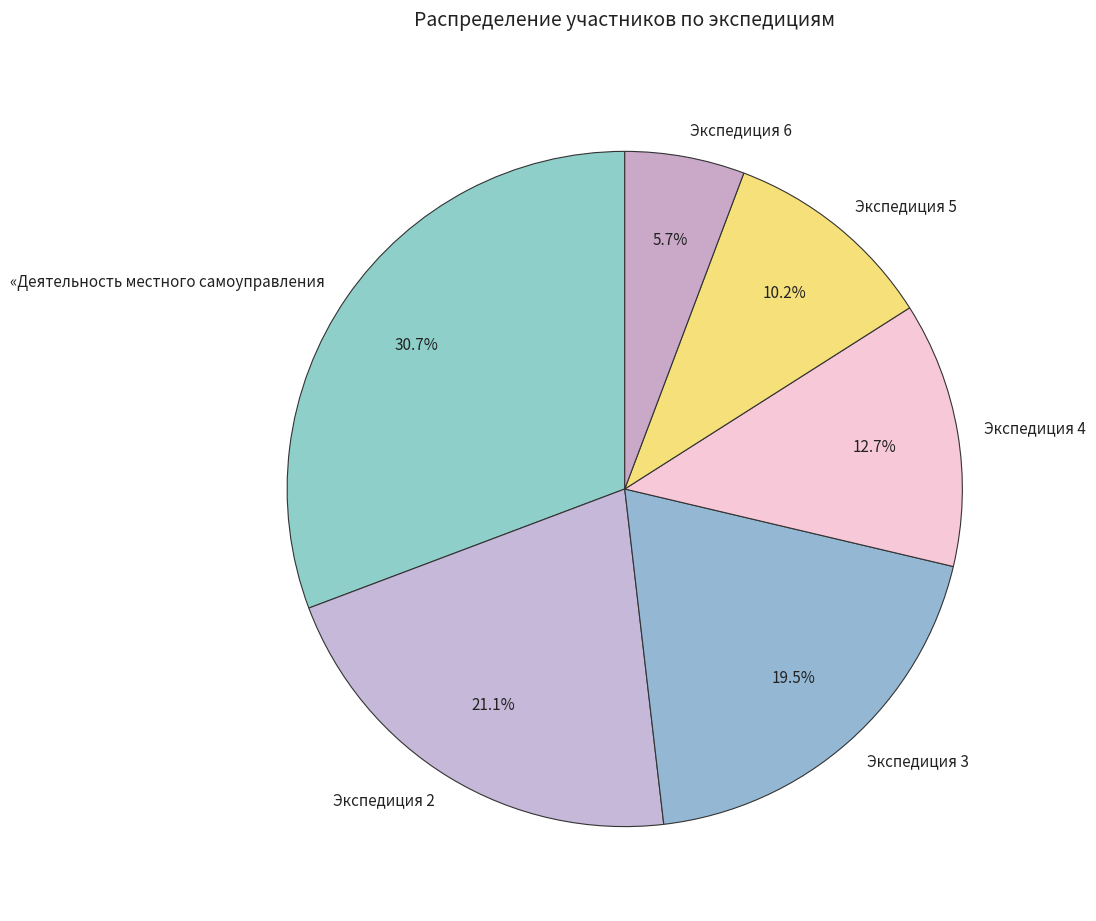

Rank the categories by value from lowest to highest.

Экспедиция 6, Экспедиция 5, Экспедиция 4, Экспедиция 3, Экспедиция 2, «Деятельность местного самоуправления